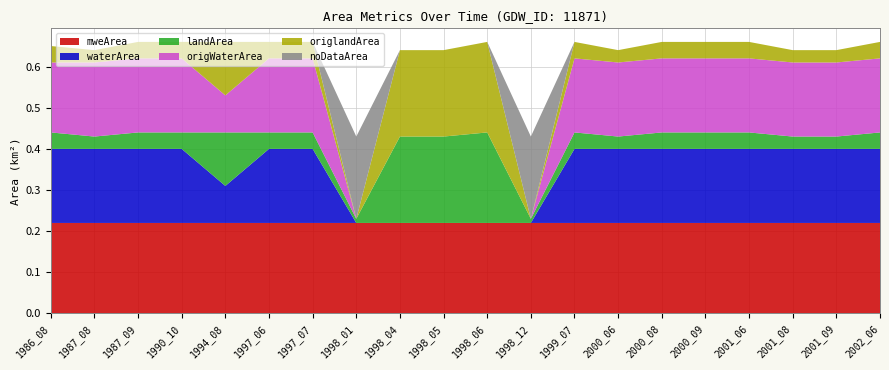

Reading right to left, list all the values displayed in this chart.

waterArea: 2002_06=0.2	2001_09=0.2	2001_08=0.2	2001_06=0.2	2000_09=0.2	2000_08=0.2	2000_06=0.2	1999_07=0.2	1998_12=0.0	1998_06=0.0	1998_05=0.0	1998_04=0.0	1998_01=0.0	1997_07=0.2	1997_06=0.2	1994_08=0.1	1990_10=0.2	1987_09=0.2	1987_08=0.2	1986_08=0.2
landArea: 2002_06=0.0	2001_09=0.0	2001_08=0.0	2001_06=0.0	2000_09=0.0	2000_08=0.0	2000_06=0.0	1999_07=0.0	1998_12=0.0	1998_06=0.2	1998_05=0.2	1998_04=0.2	1998_01=0.0	1997_07=0.0	1997_06=0.0	1994_08=0.1	1990_10=0.0	1987_09=0.0	1987_08=0.0	1986_08=0.0
origWaterArea: 2002_06=0.2	2001_09=0.2	2001_08=0.2	2001_06=0.2	2000_09=0.2	2000_08=0.2	2000_06=0.2	1999_07=0.2	1998_12=0.0	1998_06=0.0	1998_05=0.0	1998_04=0.0	1998_01=0.0	1997_07=0.2	1997_06=0.2	1994_08=0.1	1990_10=0.2	1987_09=0.2	1987_08=0.2	1986_08=0.2
origlandArea: 2002_06=0.0	2001_09=0.0	2001_08=0.0	2001_06=0.0	2000_09=0.0	2000_08=0.0	2000_06=0.0	1999_07=0.0	1998_12=0.0	1998_06=0.2	1998_05=0.2	1998_04=0.2	1998_01=0.0	1997_07=0.0	1997_06=0.0	1994_08=0.1	1990_10=0.0	1987_09=0.0	1987_08=0.0	1986_08=0.0
noDataArea: 2002_06=0.0	2001_09=0.0	2001_08=0.0	2001_06=0.0	2000_09=0.0	2000_08=0.0	2000_06=0.0	1999_07=0.0	1998_12=0.2	1998_06=0.0	1998_05=0.0	1998_04=0.0	1998_01=0.2	1997_07=0.0	1997_06=0.0	1994_08=0.0	1990_10=0.0	1987_09=0.0	1987_08=0.0	1986_08=0.0
mweArea: 2002_06=0.2	2001_09=0.2	2001_08=0.2	2001_06=0.2	2000_09=0.2	2000_08=0.2	2000_06=0.2	1999_07=0.2	1998_12=0.2	1998_06=0.2	1998_05=0.2	1998_04=0.2	1998_01=0.2	1997_07=0.2	1997_06=0.2	1994_08=0.2	1990_10=0.2	1987_09=0.2	1987_08=0.2	1986_08=0.2